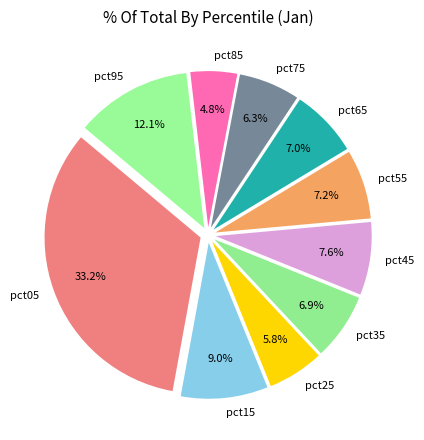

To the nearest percent, what percentage of the pie is pct75?

6%